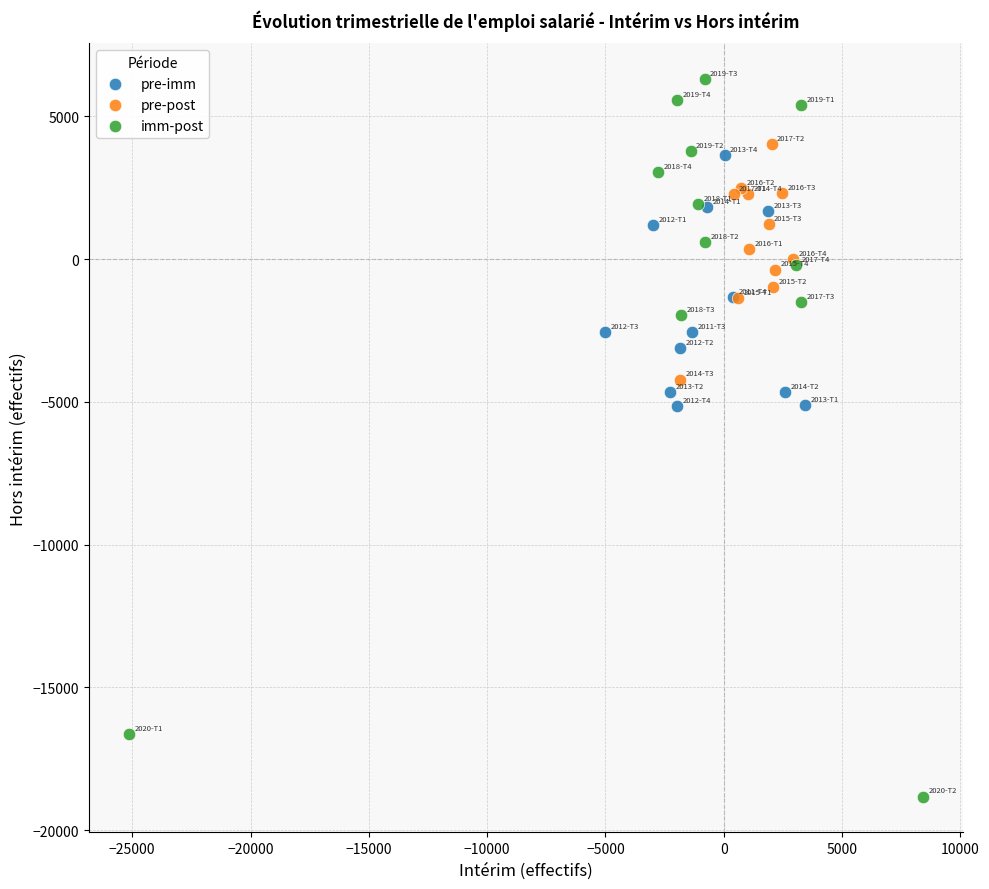

Which series reaches the maximum Y coordinate?

imm-post